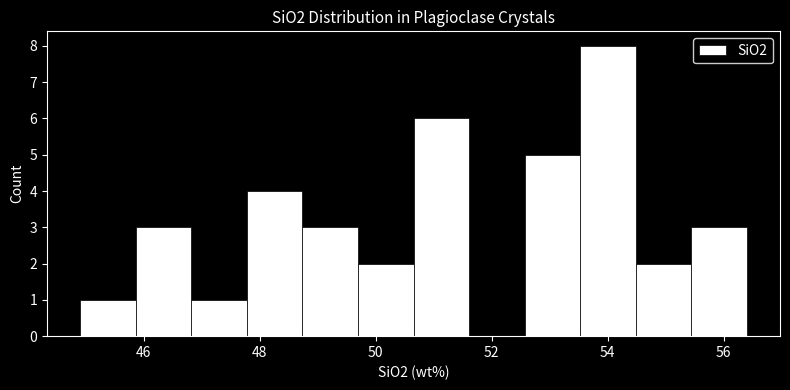

Reading left to right, transcribe this chart: for each bar, give the range it covers on the x-axis and its height. Neither the bar edges nor the heights are printed on the chart, so give them approximately, as read against the axes.

45.0 to 45.8: 1
45.8 to 46.8: 3
46.8 to 47.8: 1
47.8 to 48.8: 4
48.8 to 49.6: 3
49.6 to 50.6: 2
50.6 to 51.6: 6
51.6 to 52.6: 0
52.6 to 53.6: 5
53.6 to 54.4: 8
54.4 to 55.4: 2
55.4 to 56.4: 3